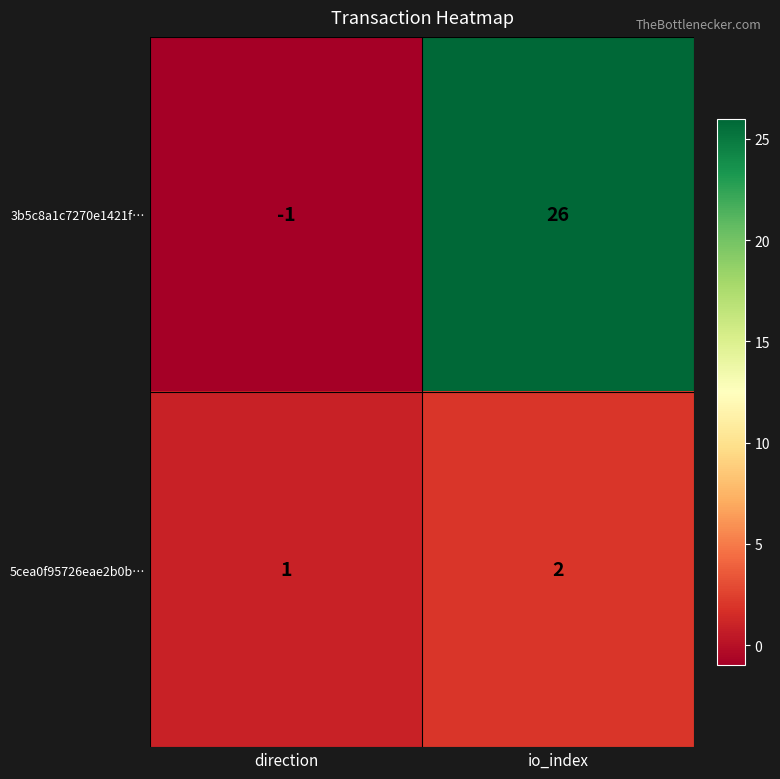

Reading left to right, transcribe all the data shown in this chart.

3b5c8a1c7270e1421f…: direction=-1	io_index=26
5cea0f95726eae2b0b…: direction=1	io_index=2